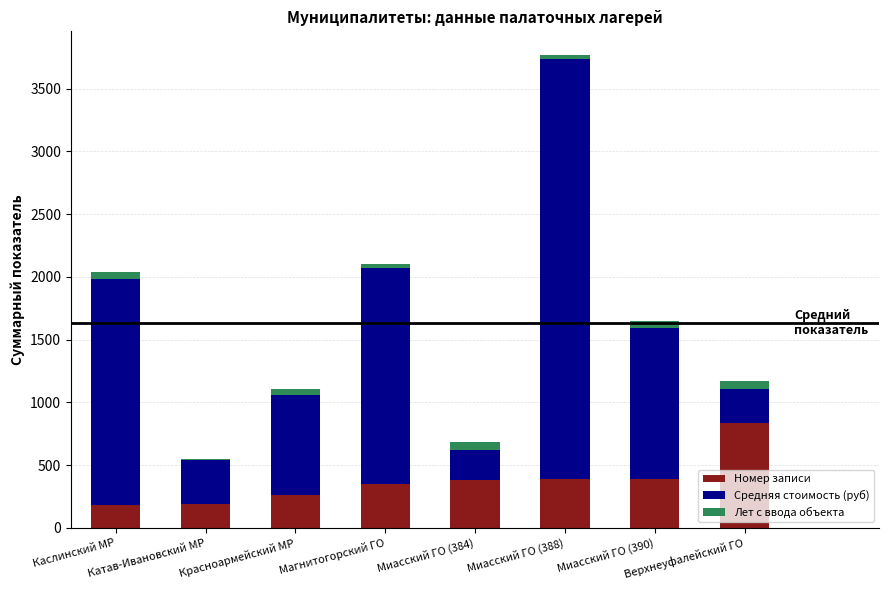

Are the bars grouped side by side (vs. stacked)?

No